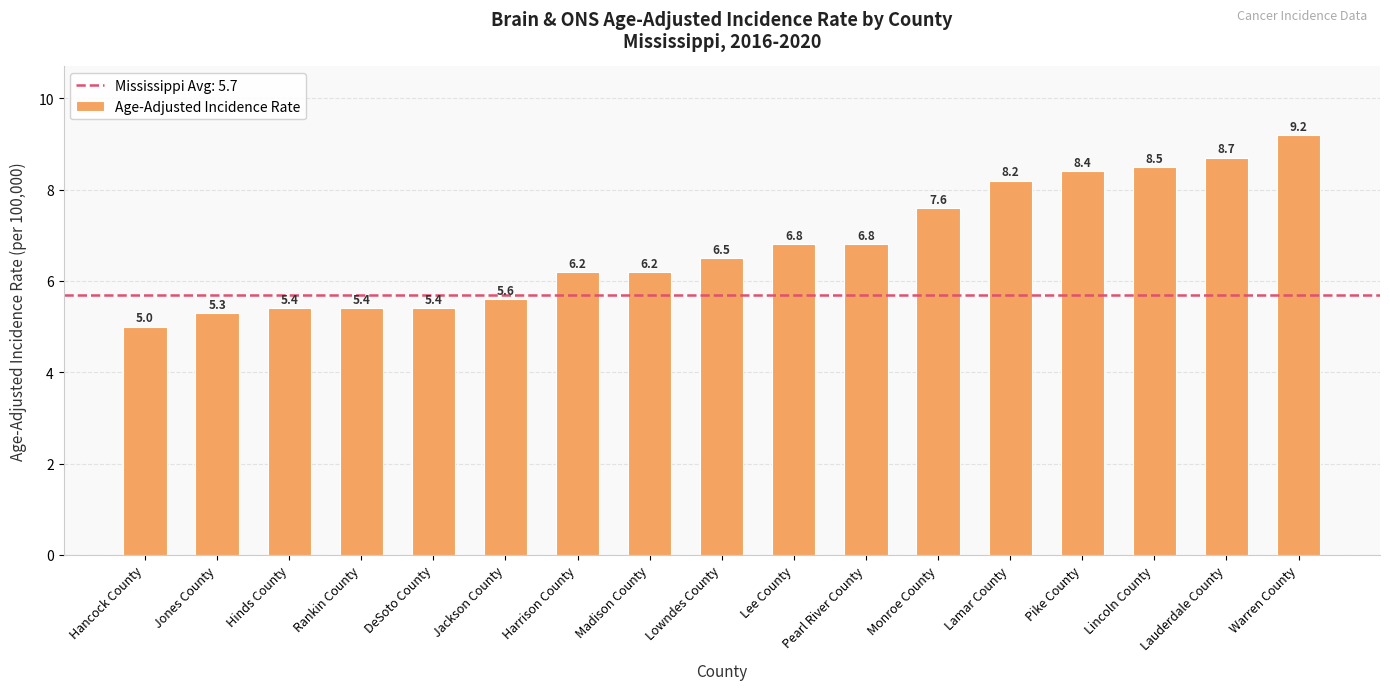

Which has a higher value, Warren County or Madison County?

Warren County